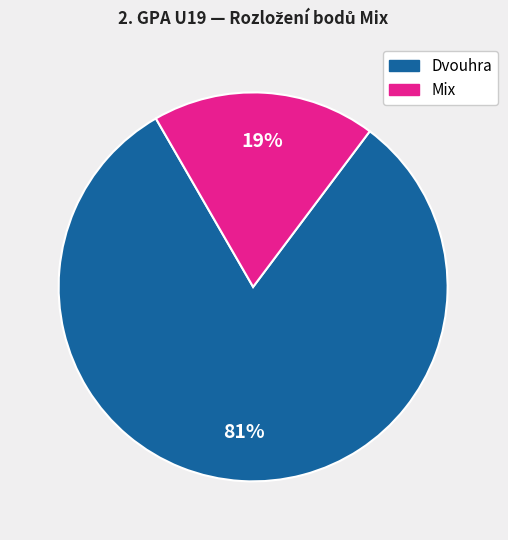

Is there any slice that represents more than half of the pie?

Yes